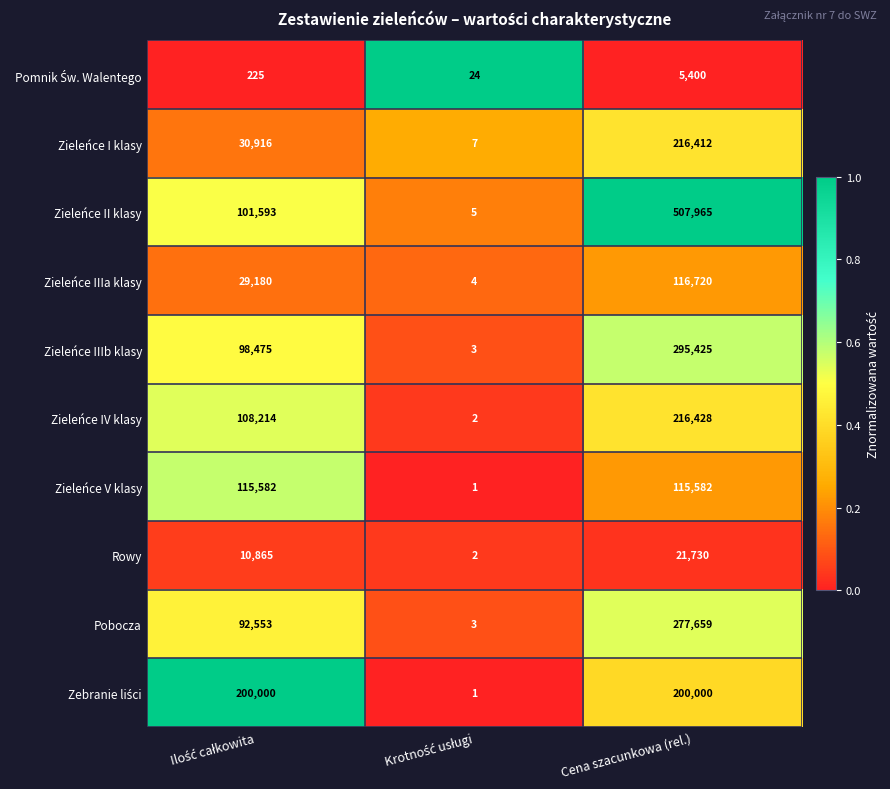

Which category has the highest value in the Zieleńce II klasy series?

Cena szacunkowa (rel.)